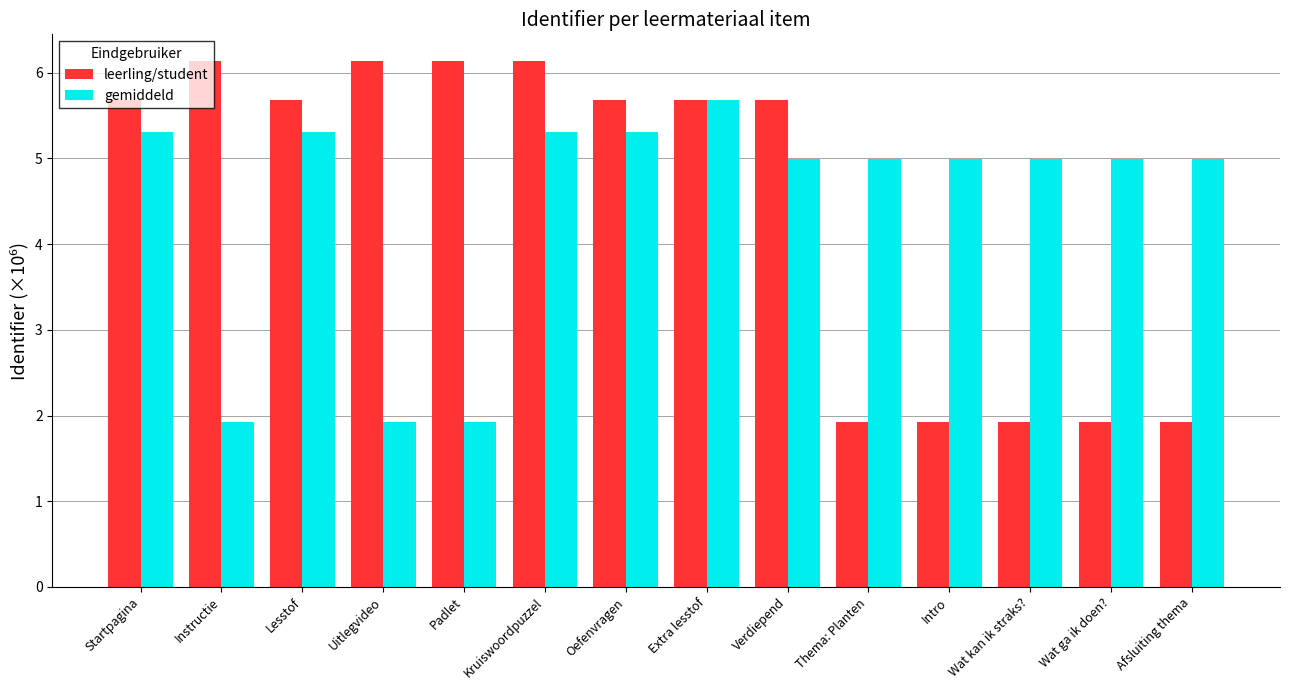

What position from the right is Wat kan ik straks??

3